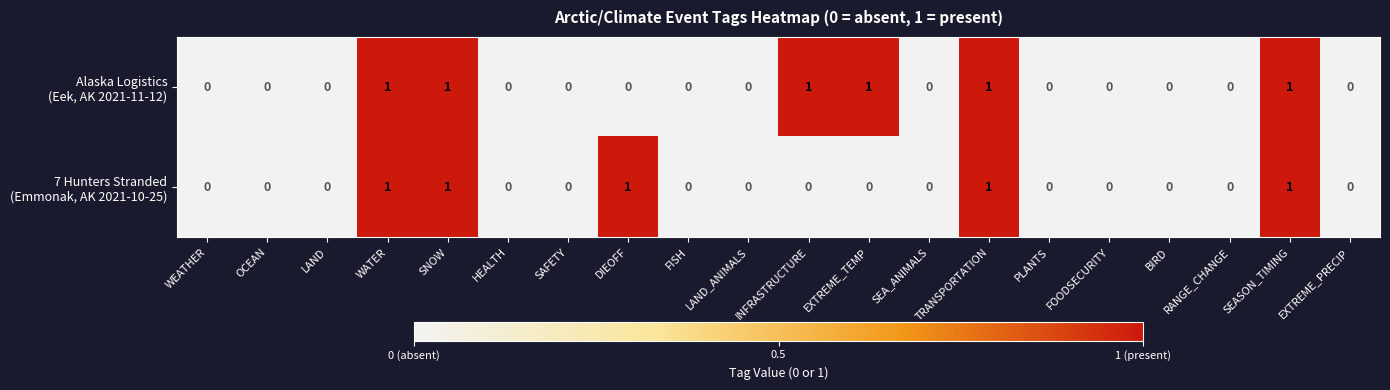

How many data points does each series have?

20